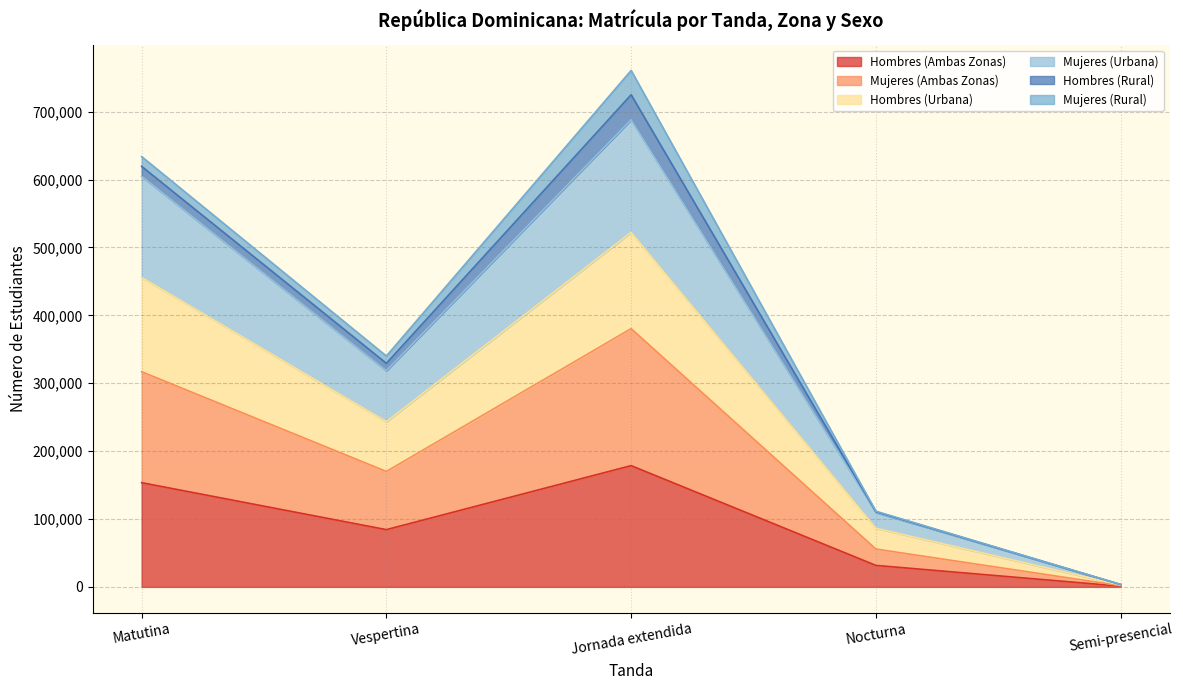

At which category does Hombres (Urbana) reach its first local valley?

Vespertina